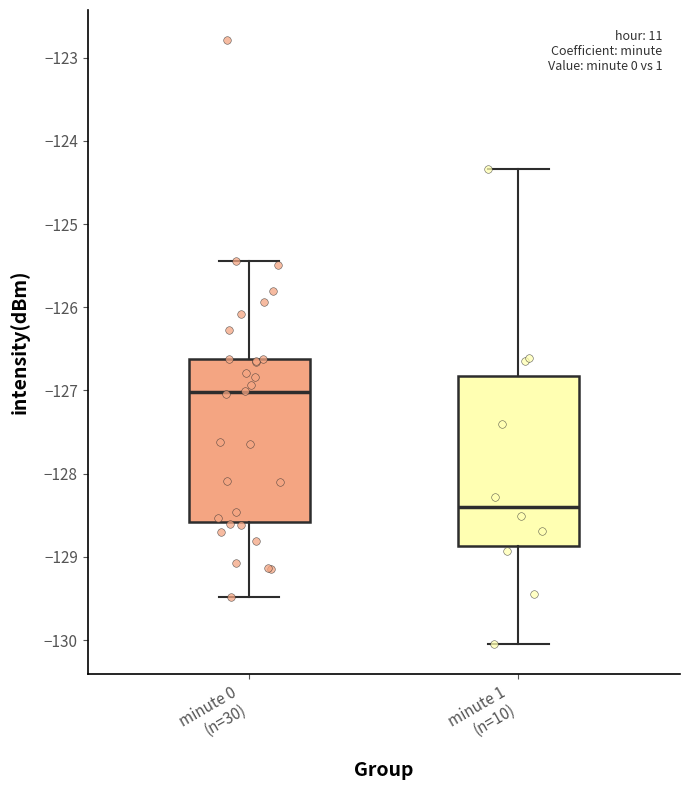

Reading left to right, transcribe this box plot: for each box, give where its median line is, the range the box spans, and where its two whiskers end, as read against the y-axis. The values are not printed on the chart, so give them approximately, as read against the axis.

minute 0 (n=30): median -127.0, box -128.6 to -126.6, whiskers -129.5 to -125.4
minute 1 (n=10): median -128.4, box -128.9 to -126.8, whiskers -130.0 to -124.3